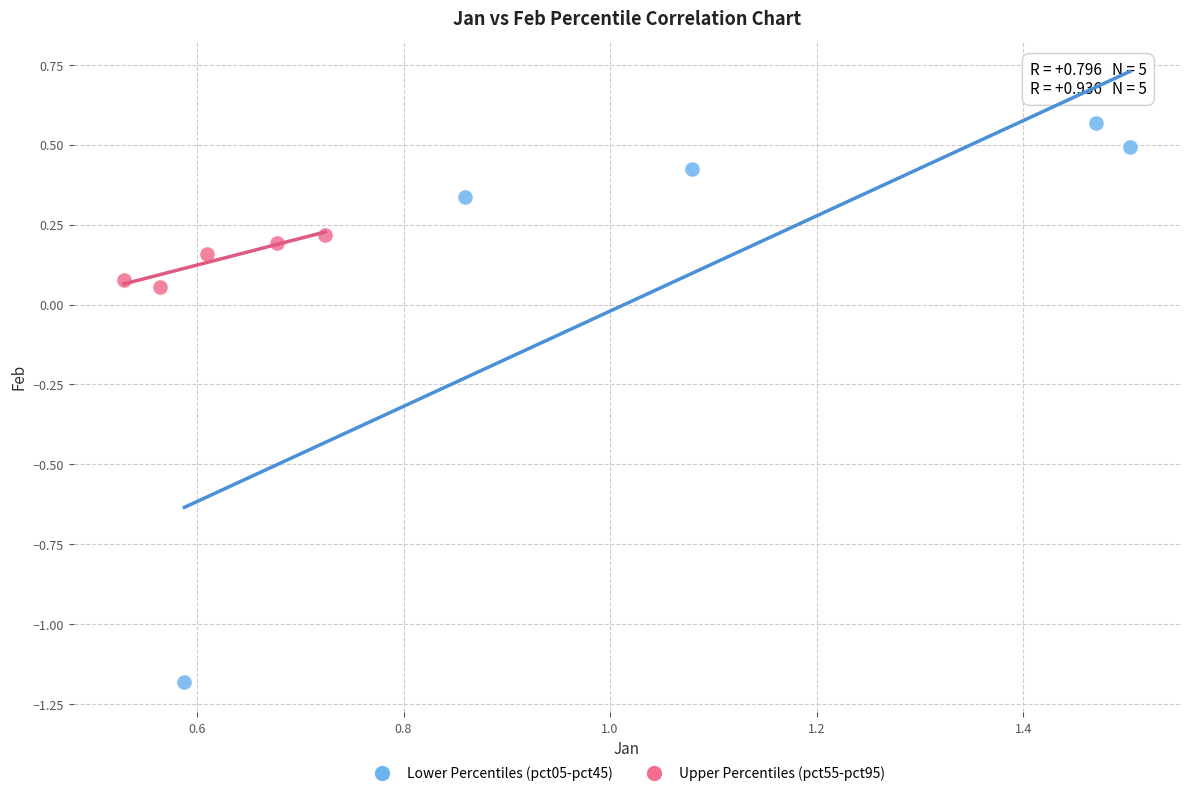

What are all the series names shown in the legend?

Lower Percentiles (pct05-pct45), Upper Percentiles (pct55-pct95)